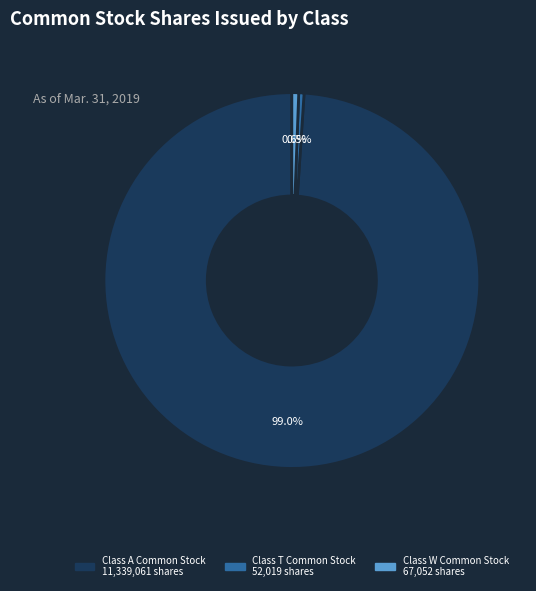

True or false: Class W Common Stock accounts for 1% of the total.

True